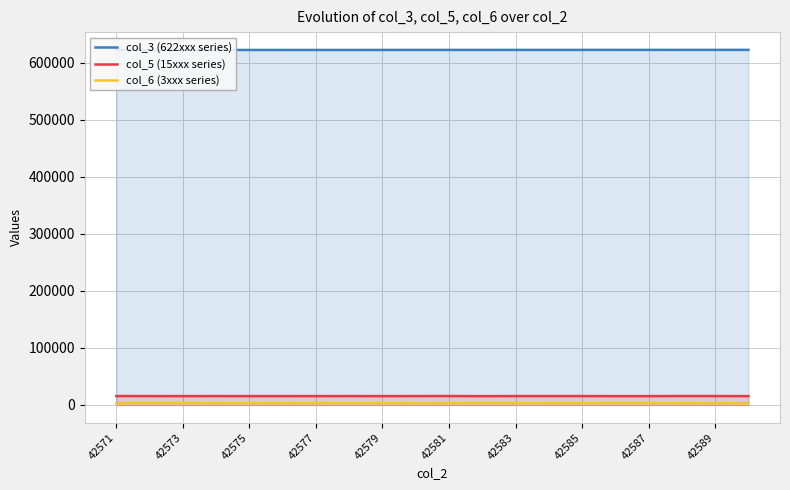

What is the average value of the col_5 (15xxx series) series?

15581